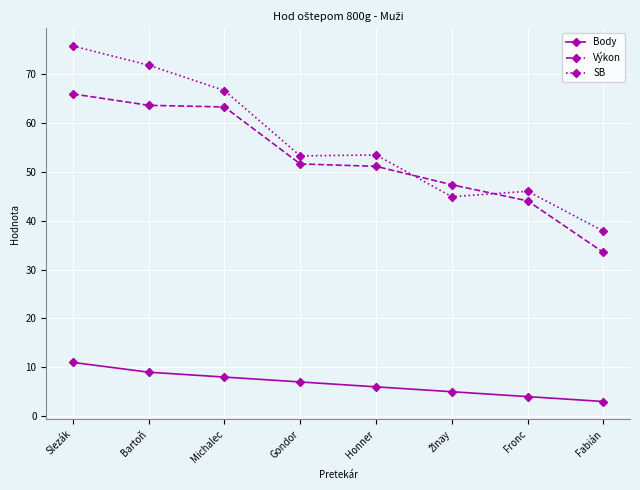

List the series in order of their peak value, highest first.

SB, Výkon, Body